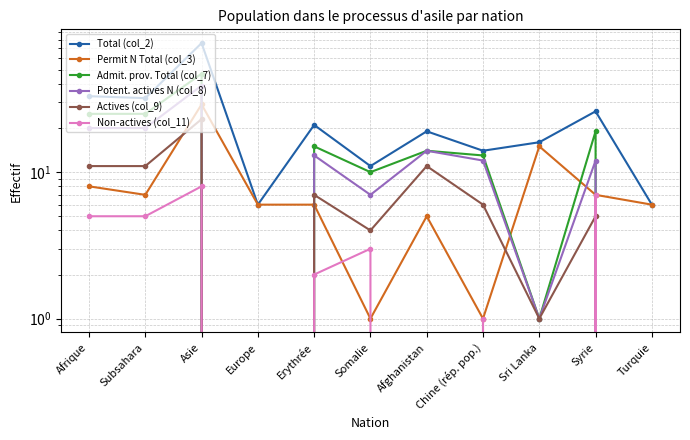

Where is Admit. prov. Total (col_7) nearest to the value 23?

Afrique